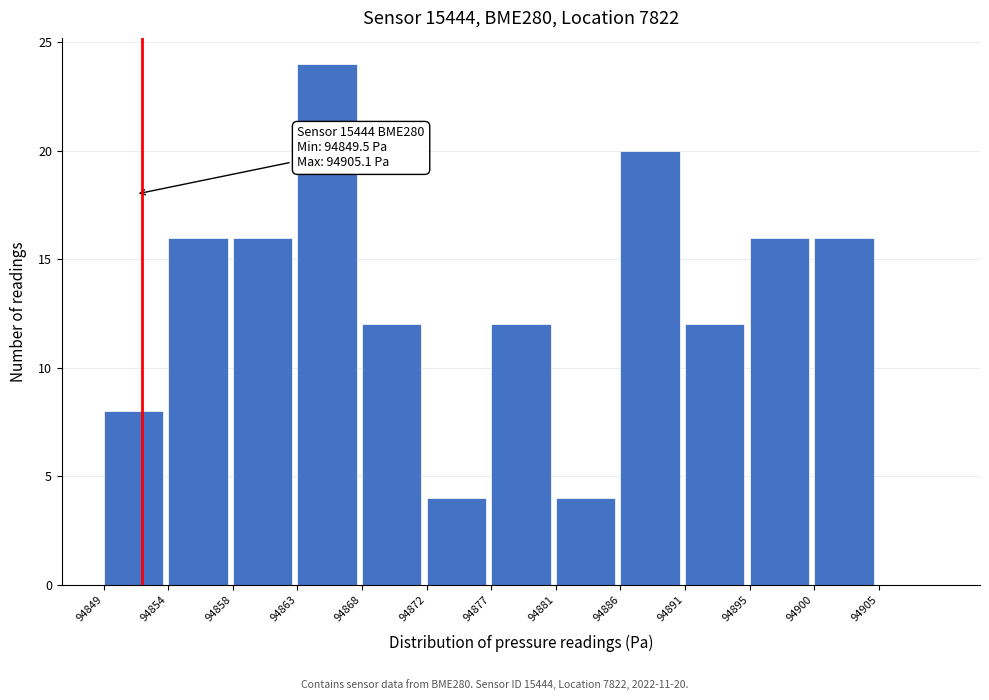

Reading left to right, transcribe all the data shown in this chart.

94849=8	94854=16	94858=16	94863=24	94868=12	94872=4	94877=12	94881=4	94886=20	94891=12	94895=16	94900=16	94905=0